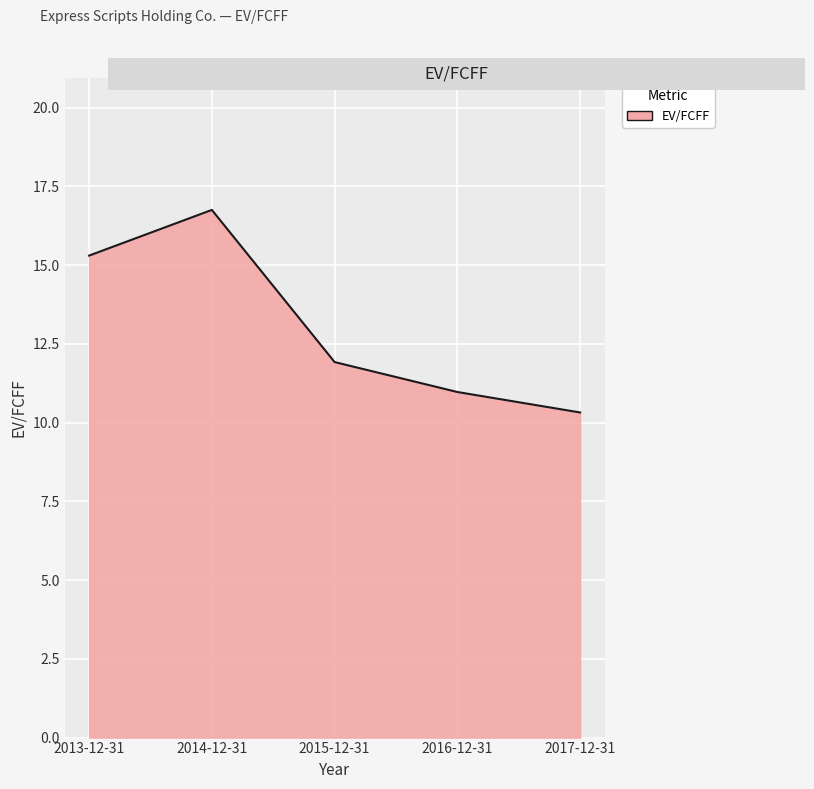

Count the number of categories in the chart.

5